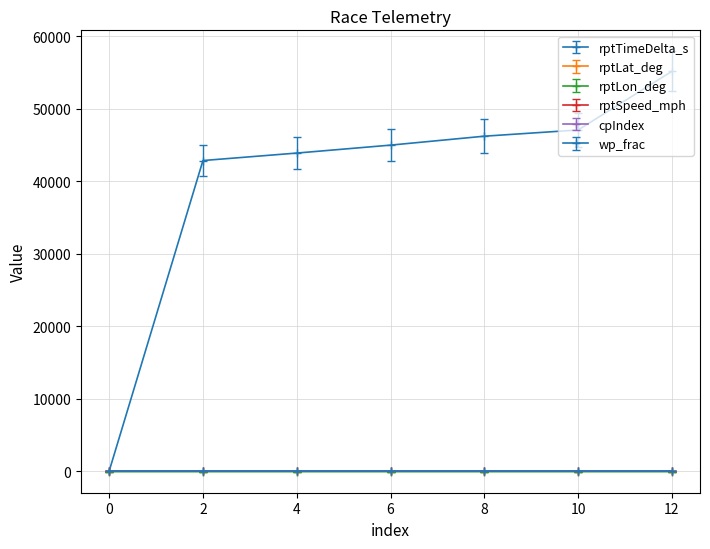

Reading left to right, list all the values displayed in this chart.

rptTimeDelta_s: 0=0.0	2=42828.0	4=43859.0	6=44953.0	8=46186.0	10=47042.0	12=55130.0
rptLat_deg: 0=34.7	2=34.3	4=34.3	6=34.3	8=34.3	10=34.2	12=34.2
rptLon_deg: 0=-80.4	2=-80.4	4=-80.4	6=-80.4	8=-80.4	10=-80.4	12=-80.4
rptSpeed_mph: 0=0.0	2=1.8	4=3.7	6=3.0	8=2.7	10=4.2	12=1.6
cpIndex: 0=-0.0	2=1.4	4=1.4	6=1.4	8=1.4	10=1.4	12=1.4
wp_frac: 0=0.0	2=0.5	4=0.5	6=0.5	8=0.5	10=0.5	12=0.5